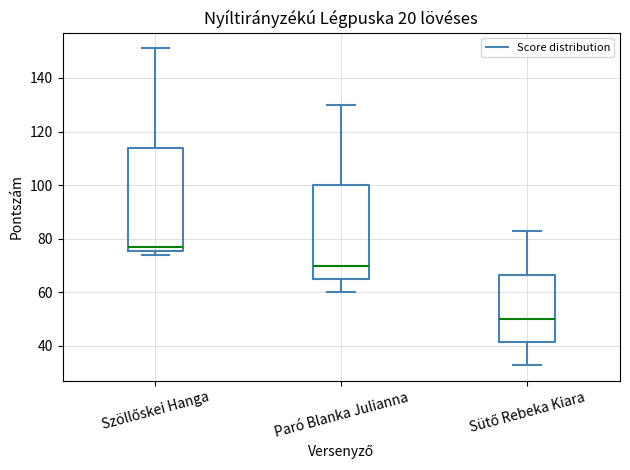

Which box is the tallest, from its lower edge to its upper edge?

Szöllőskei Hanga